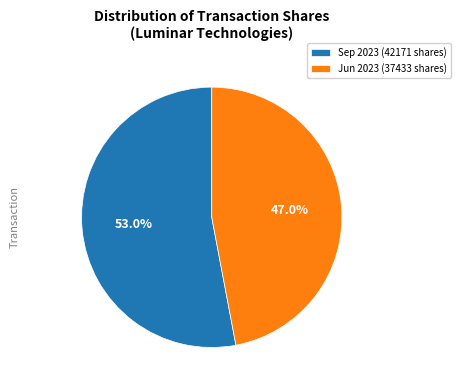

To the nearest percent, what is the average slice percentage?

50%